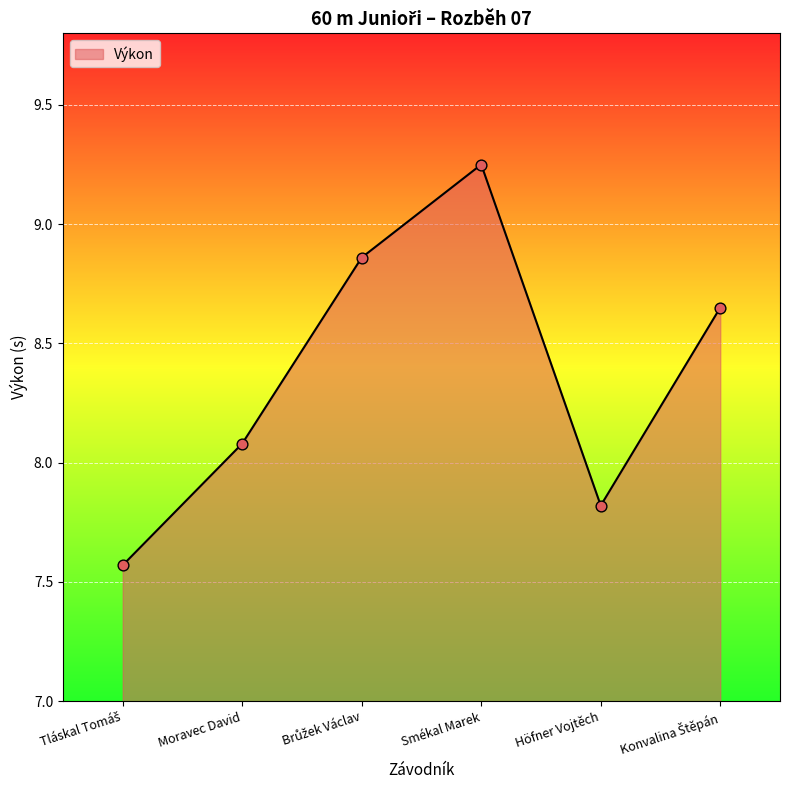

Between Moravec David and Höfner Vojtěch, which is larger?

Moravec David